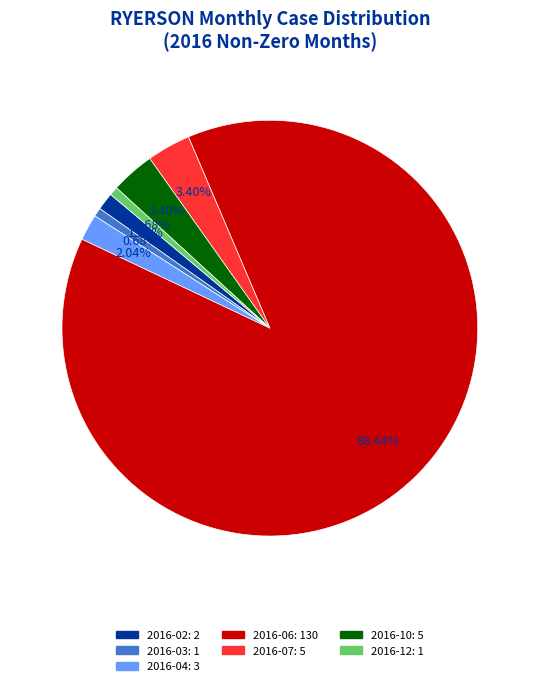

Is there a majority slice in this chart?

Yes